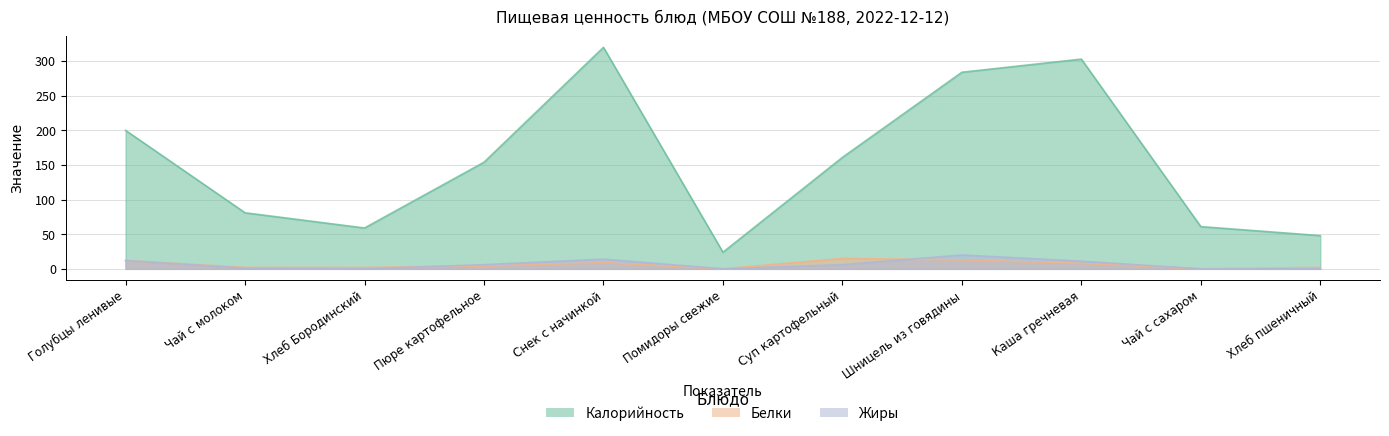

Rank the series by their maximum value, from lowest to highest.

Белки, Жиры, Калорийность